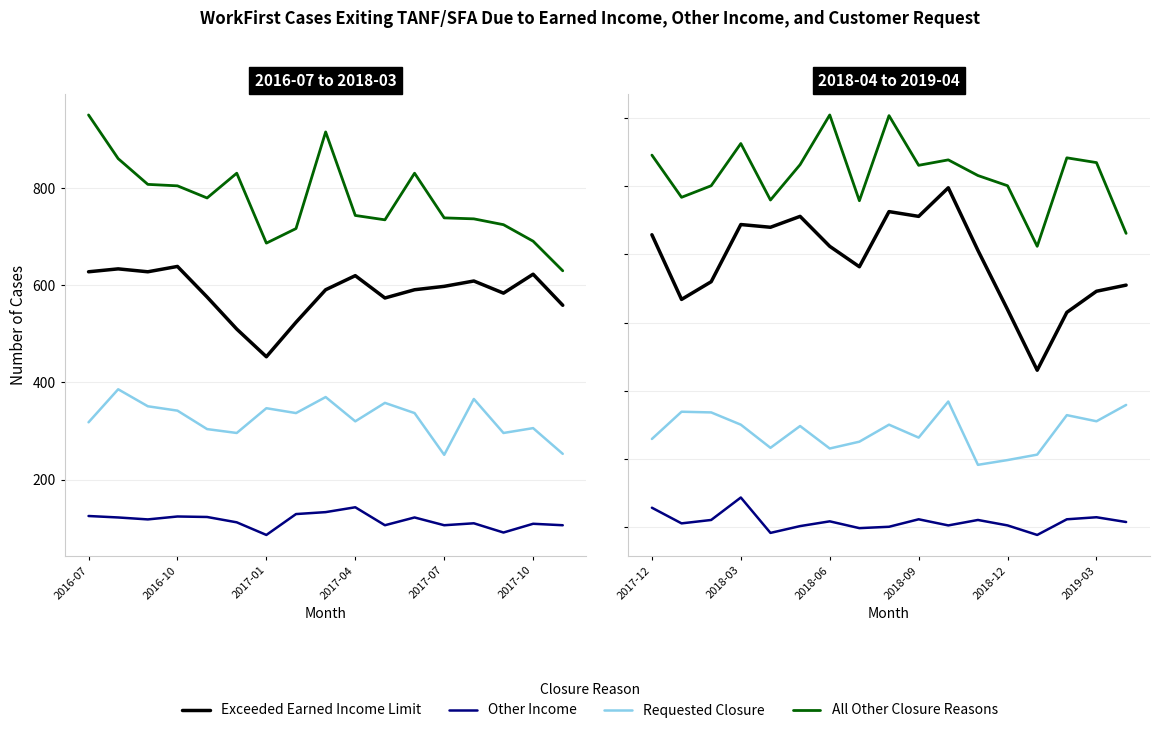

Which series has the widest spread of values?

Exceeded Earned Income Limit